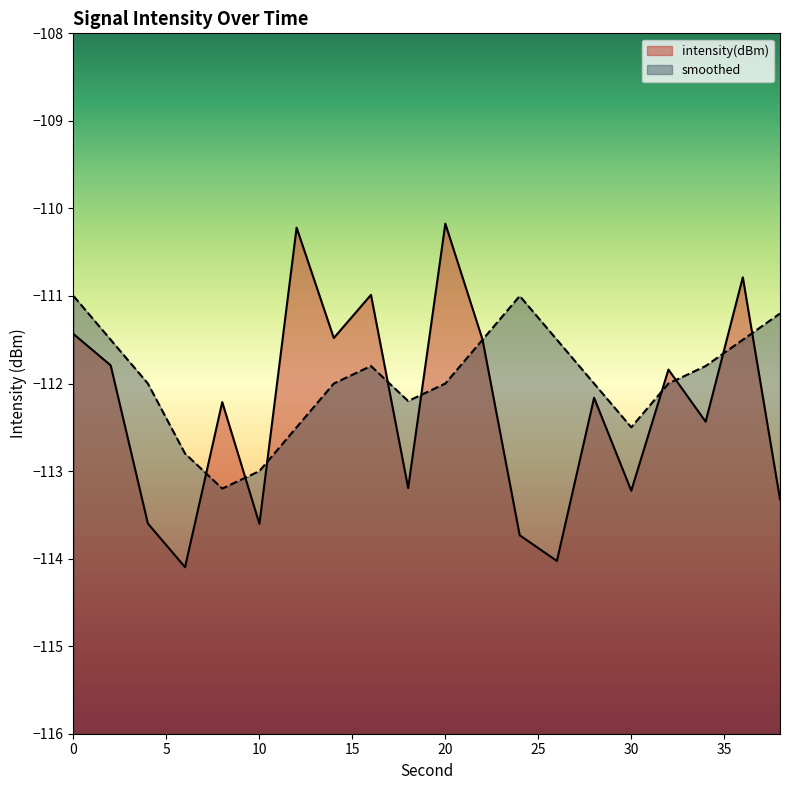

How many data points in intensity(dBm) are above -112?

9